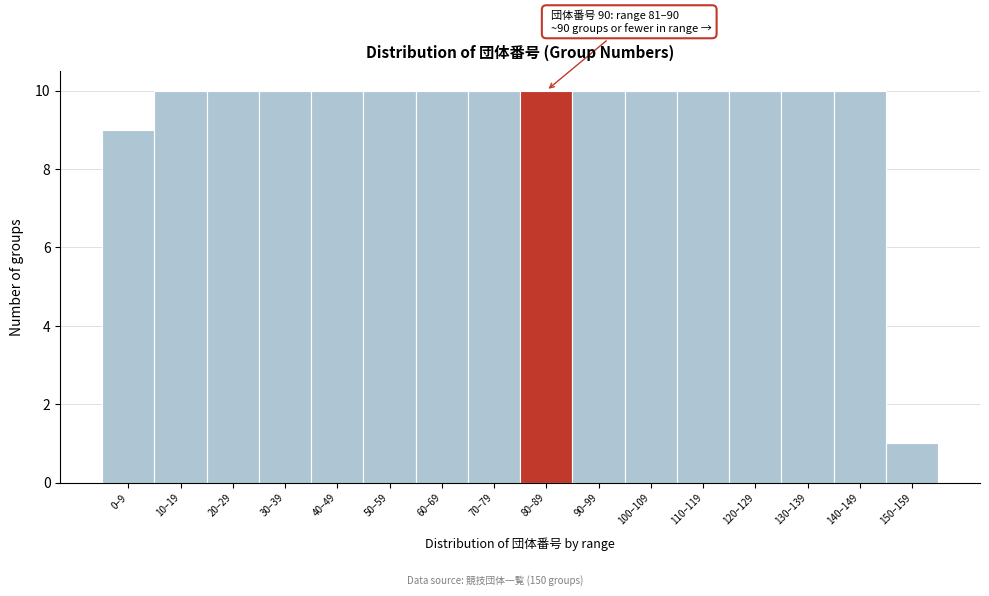

Reading left to right, list all the values displayed in this chart.

0–9=9	10–19=10	20–29=10	30–39=10	40–49=10	50–59=10	60–69=10	70–79=10	80–89=10	90–99=10	100–109=10	110–119=10	120–129=10	130–139=10	140–149=10	150–159=1